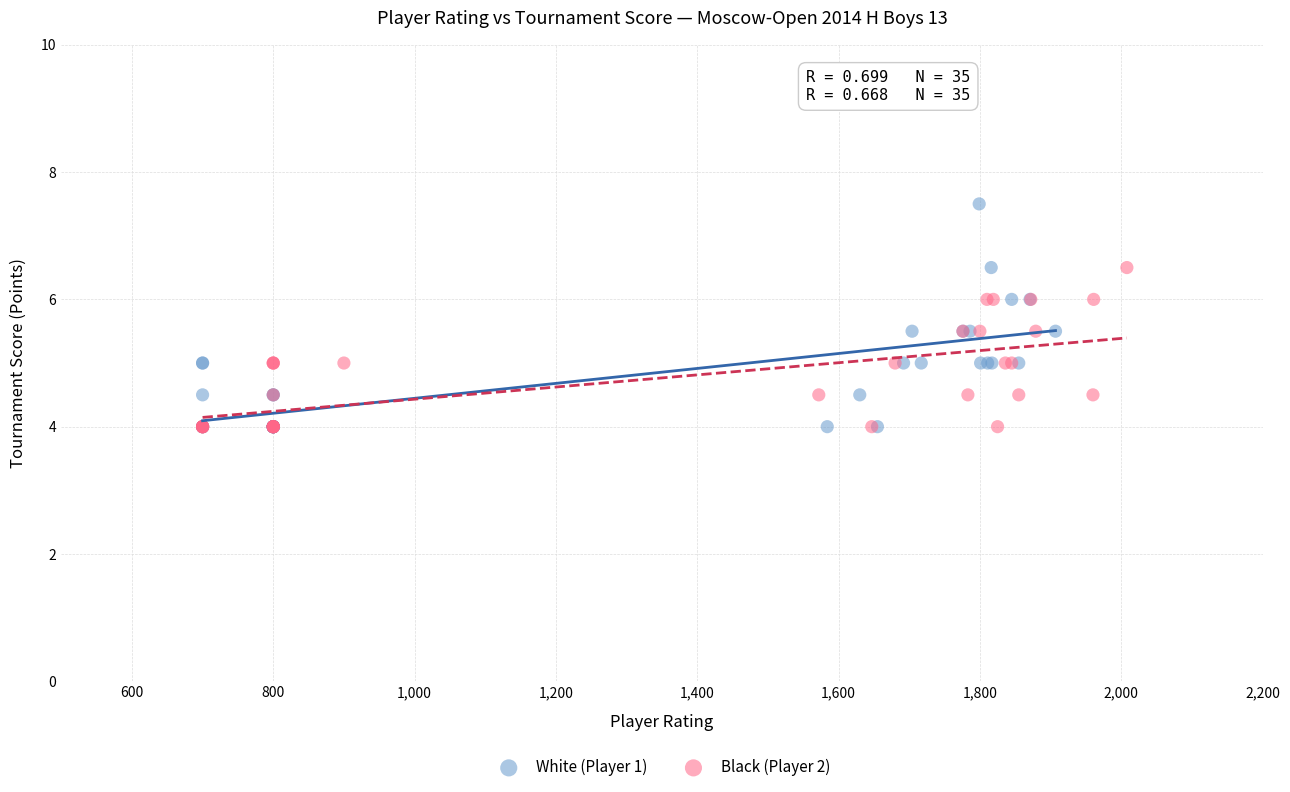

What are all the series names shown in the legend?

White (Player 1), Black (Player 2)